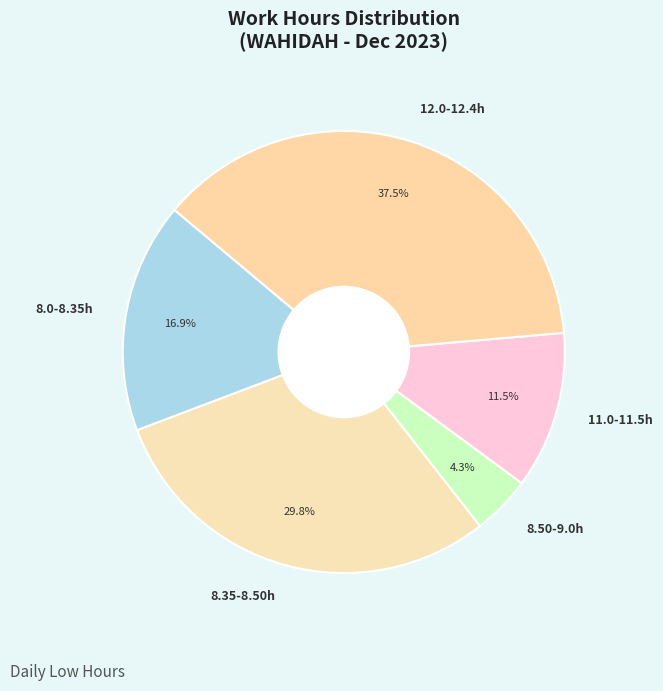

To the nearest percent, what is the average slice percentage?

20%